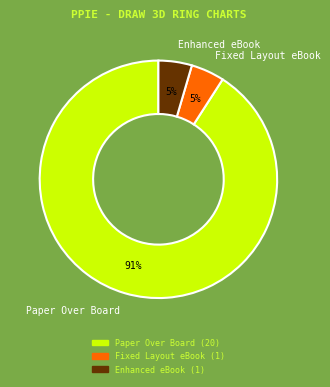

Which has a higher value, Fixed Layout eBook or Paper Over Board?

Paper Over Board